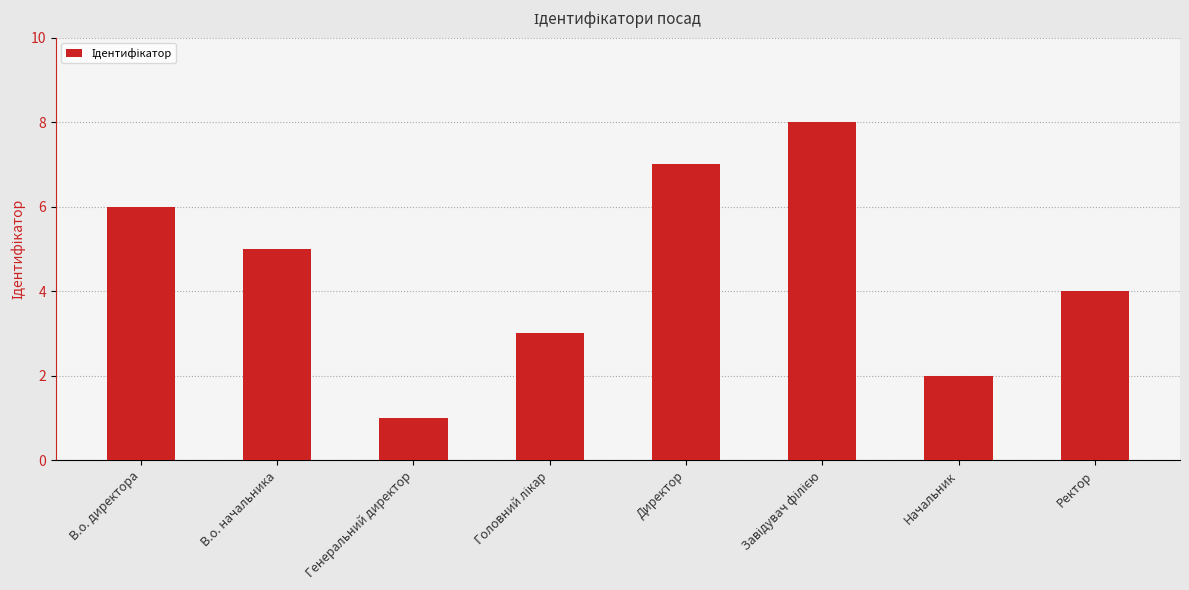

What is the label of the 7th bar from the left?

Начальник